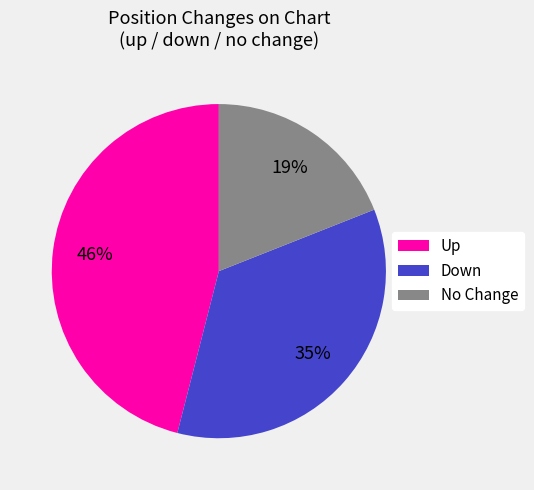

What is the smallest slice in the pie chart?

No Change